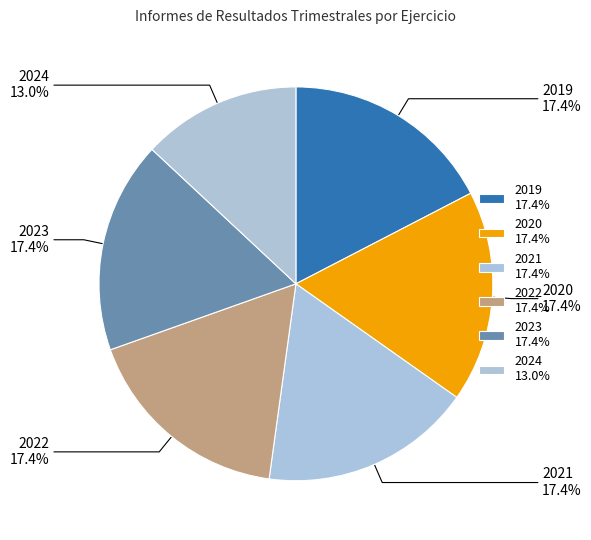

Is it true that 2019 is 6% of the pie?

False